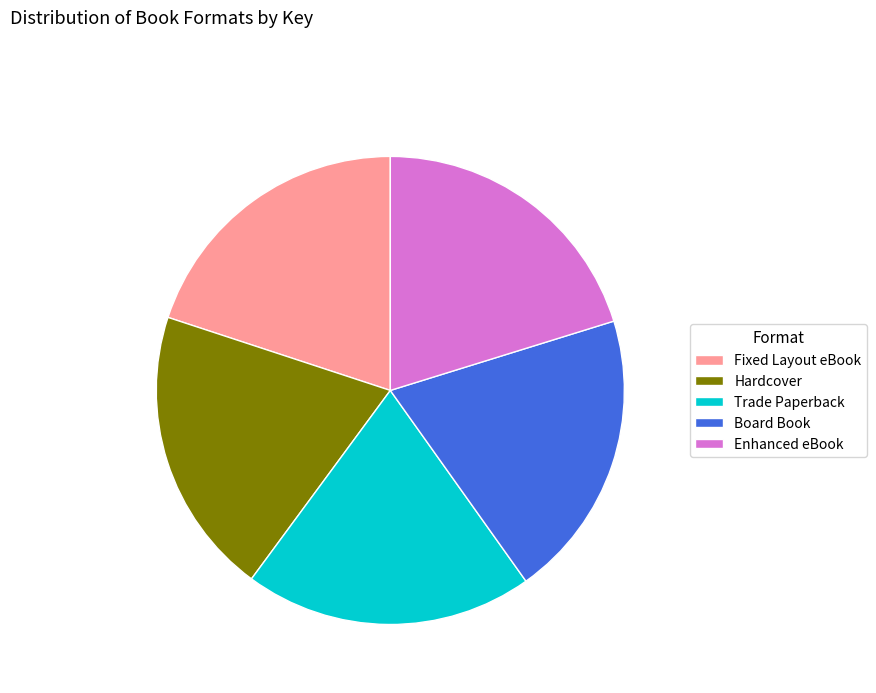

Does any single category account for the majority?

No